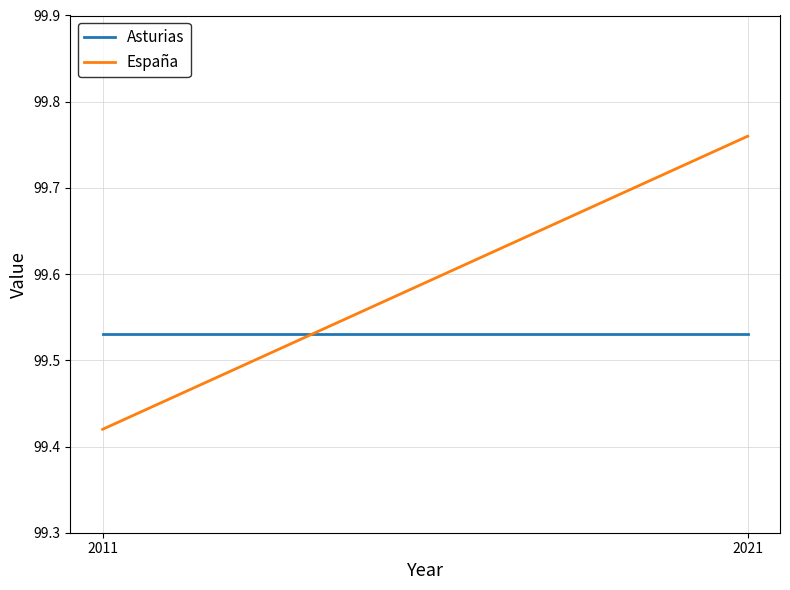

Reading right to left, what are all the values shown in this chart?

Asturias: 2021=99.5	2011=99.5
España: 2021=99.8	2011=99.4